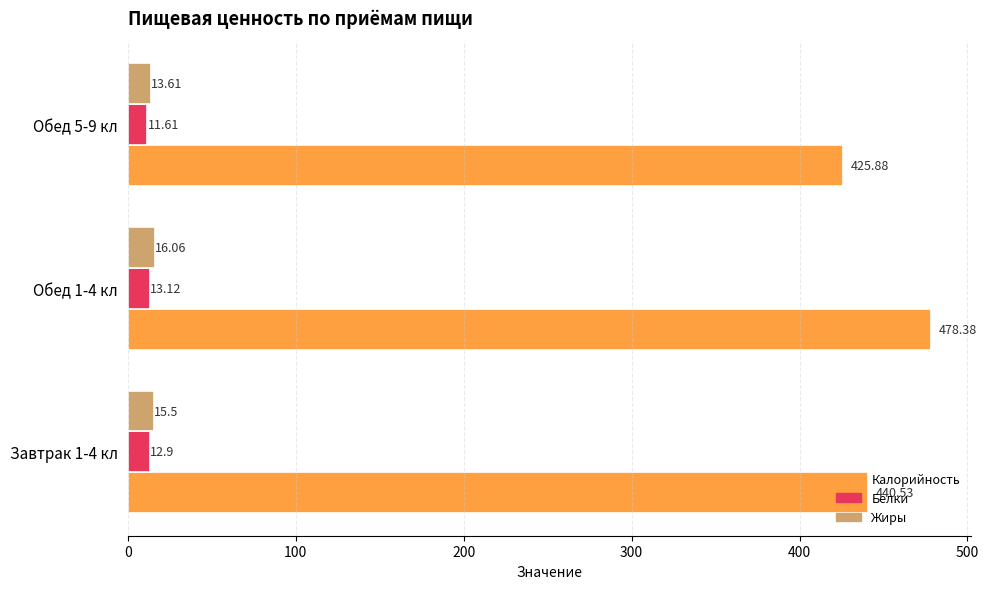

What is the difference between the maximum and second lowest values in the Жиры series?

0.6